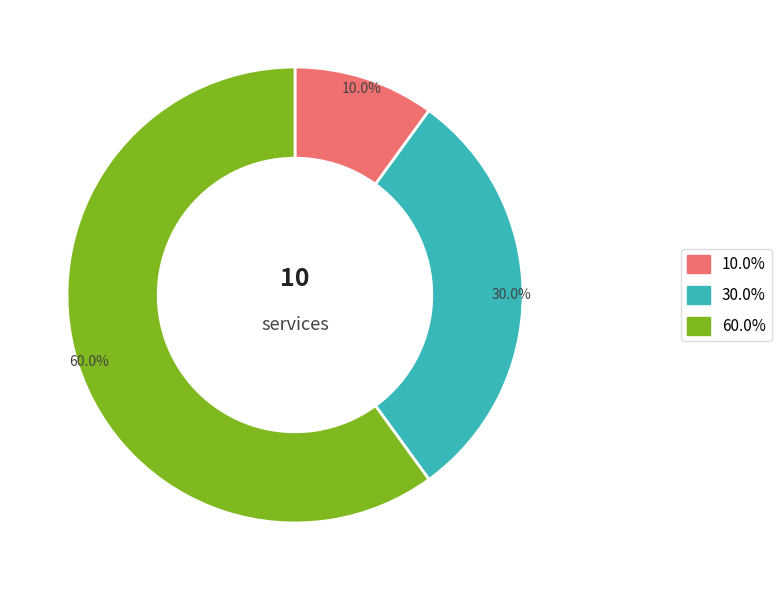

Is there a majority slice in this chart?

Yes